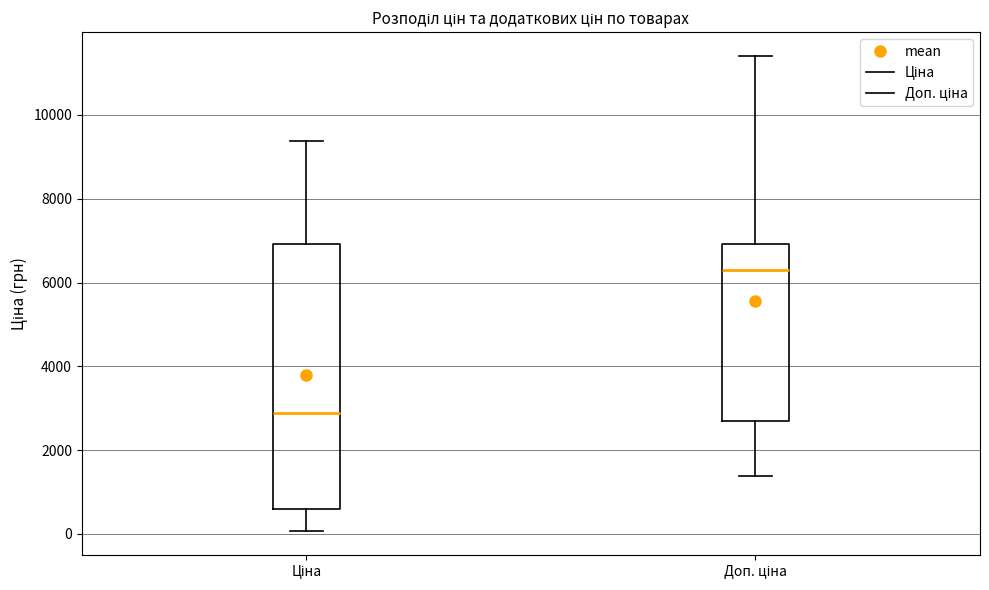

Where does the lower whisker of the box for Ціна end on the y-axis? The values are not printed on the chart, so give them approximately, as read against the axis.

0